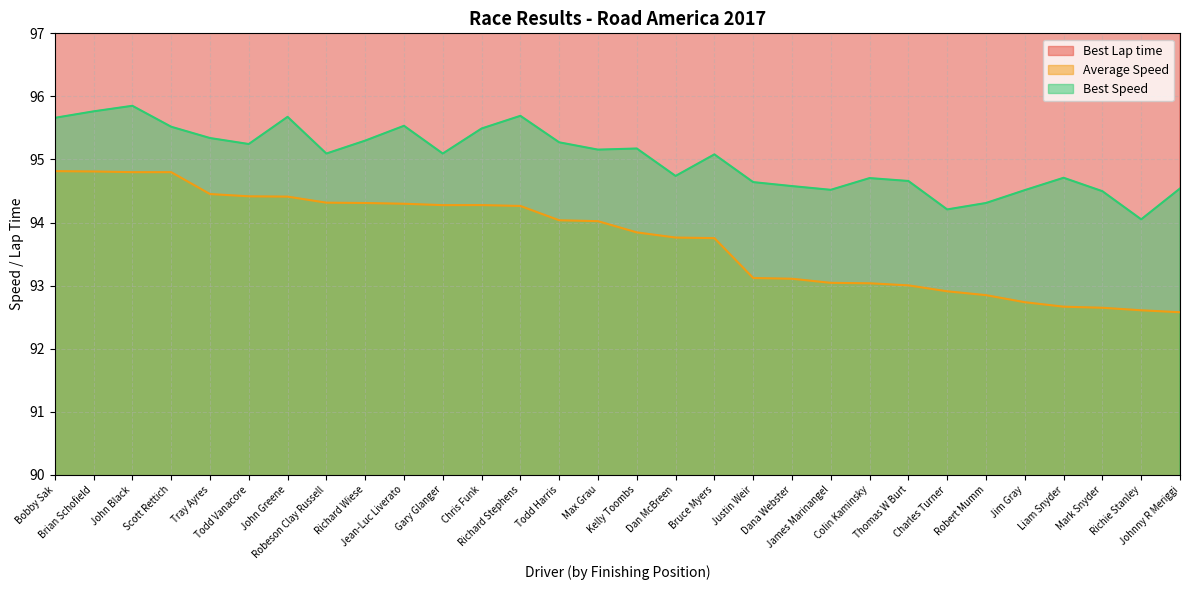

What is the average value of the Best Lap time series?

153.4